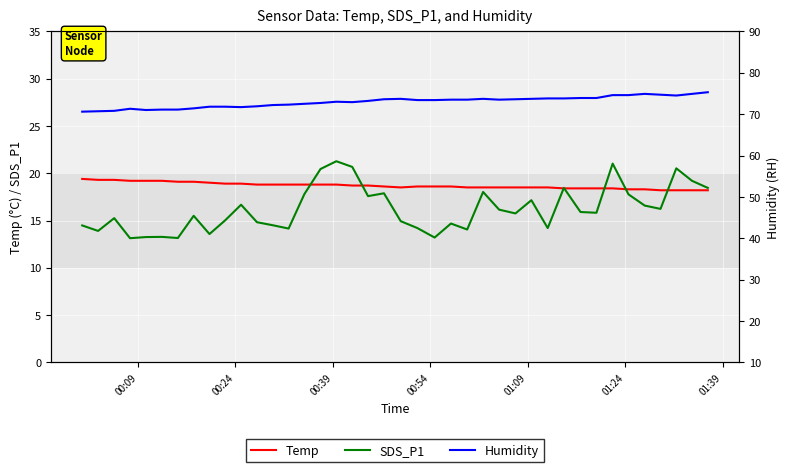

The value of Humidity at 22 is 130.0. True or false?

False